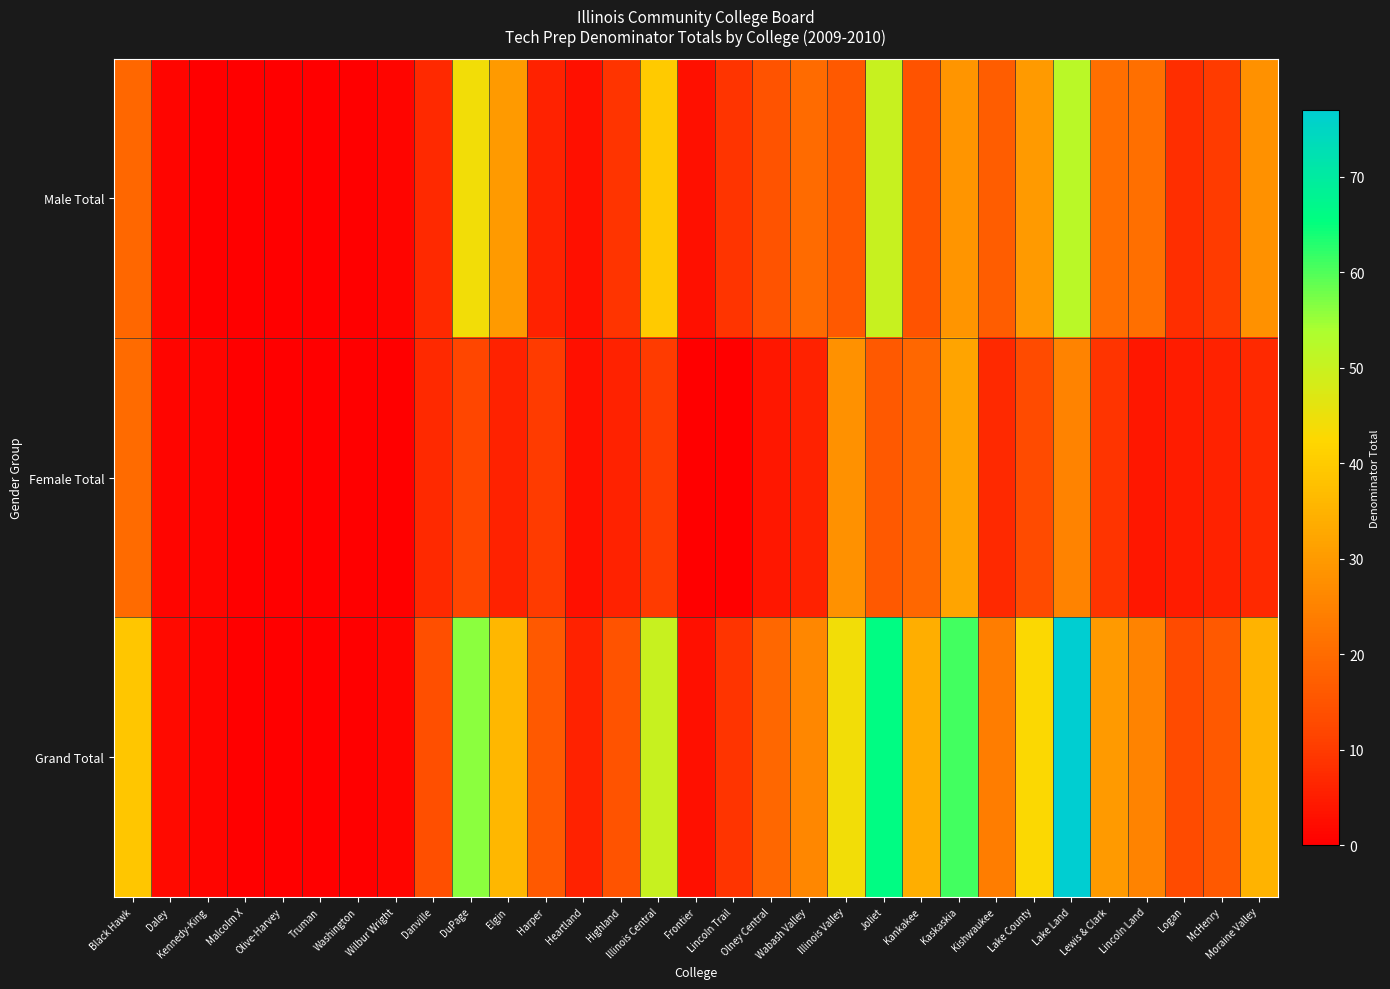

What is the greatest value displayed?

77